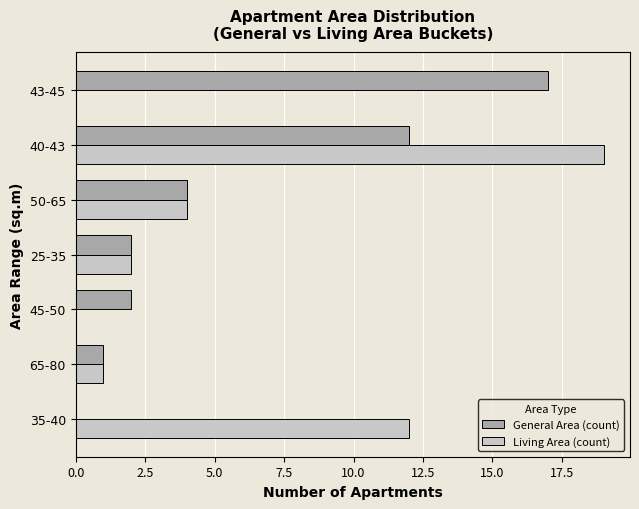

True or false: General Area (count) has a value of 17 at 40-43.

False